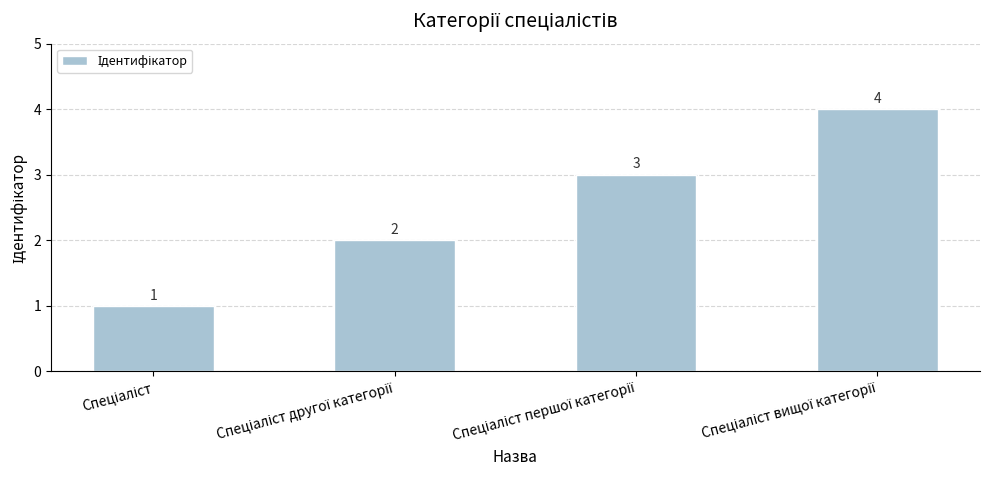

How many bars are there in total?

4